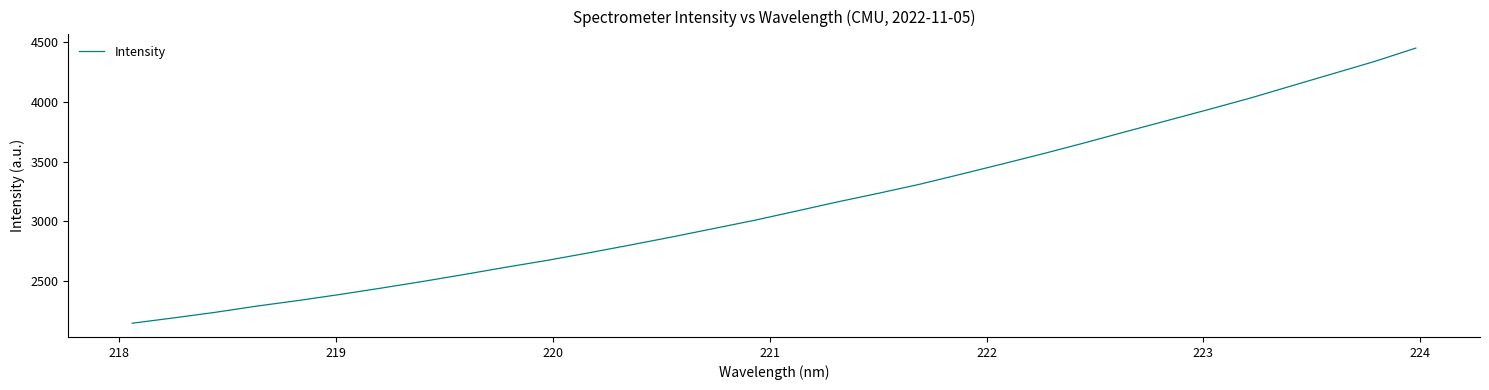

What is the difference between the maximum and minimum values?

2305.9